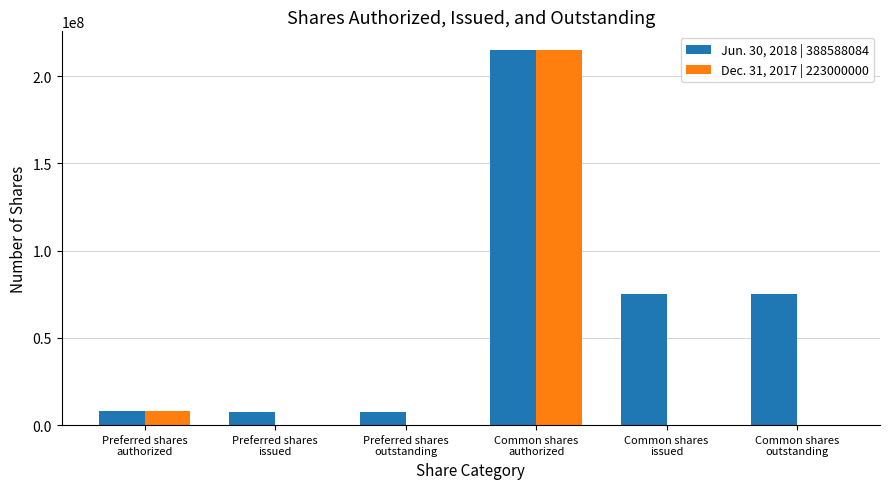

Are the bars grouped side by side (vs. stacked)?

Yes